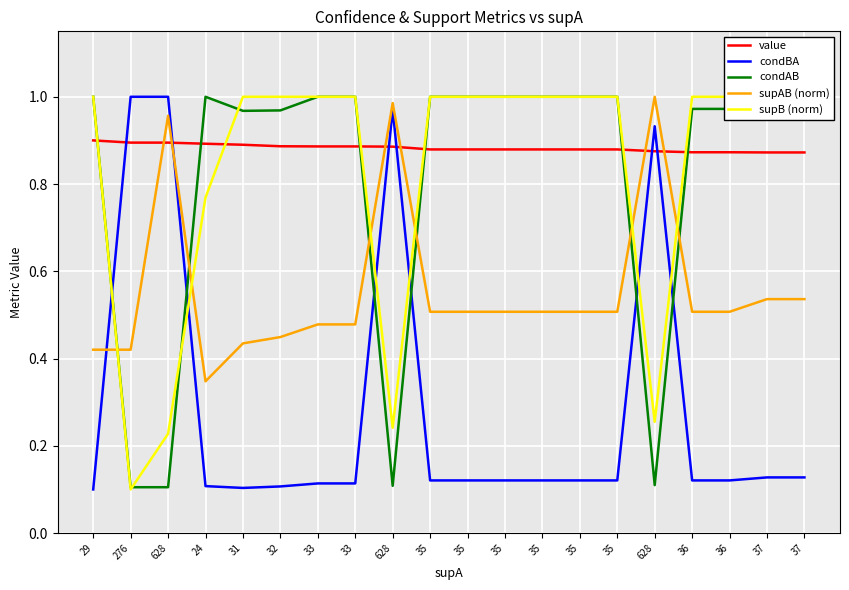

Rank the series at 276 from highest to lowest value.

condBA, value, supAB (norm), condAB, supB (norm)